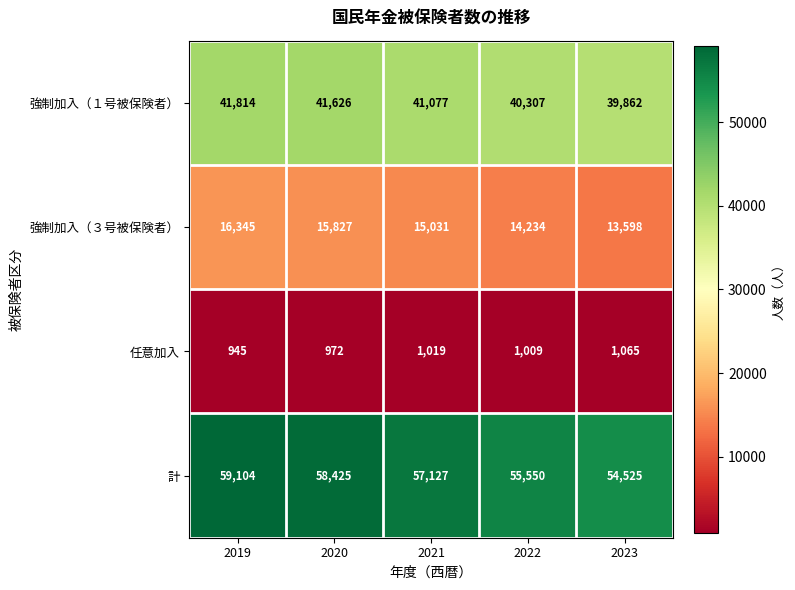

The 強制加入（１号被保険者） series shows 24929 at 2019. True or false?

False